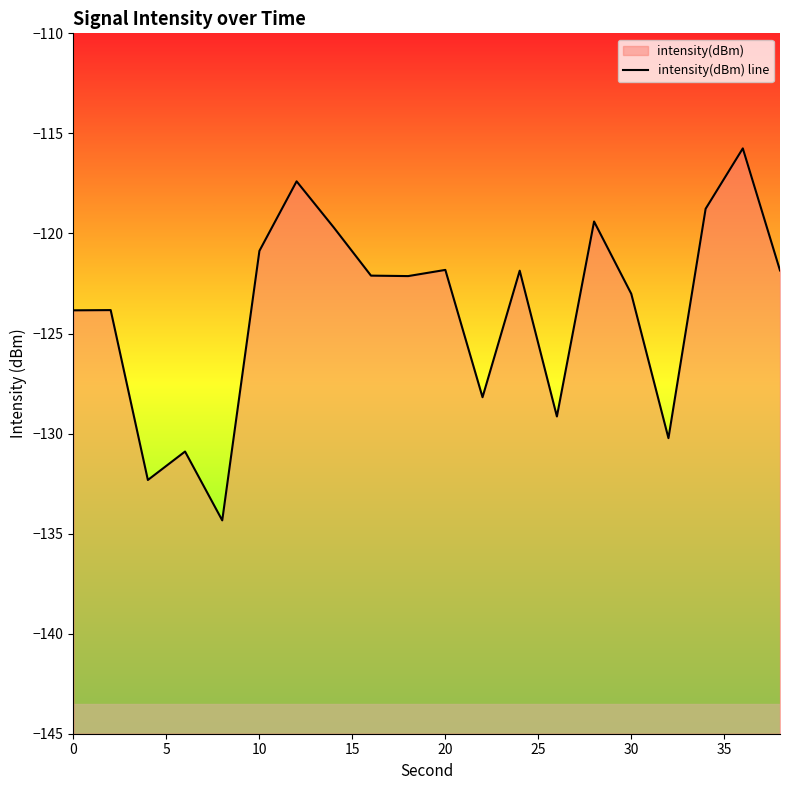

Count the number of data series in this chart.

1